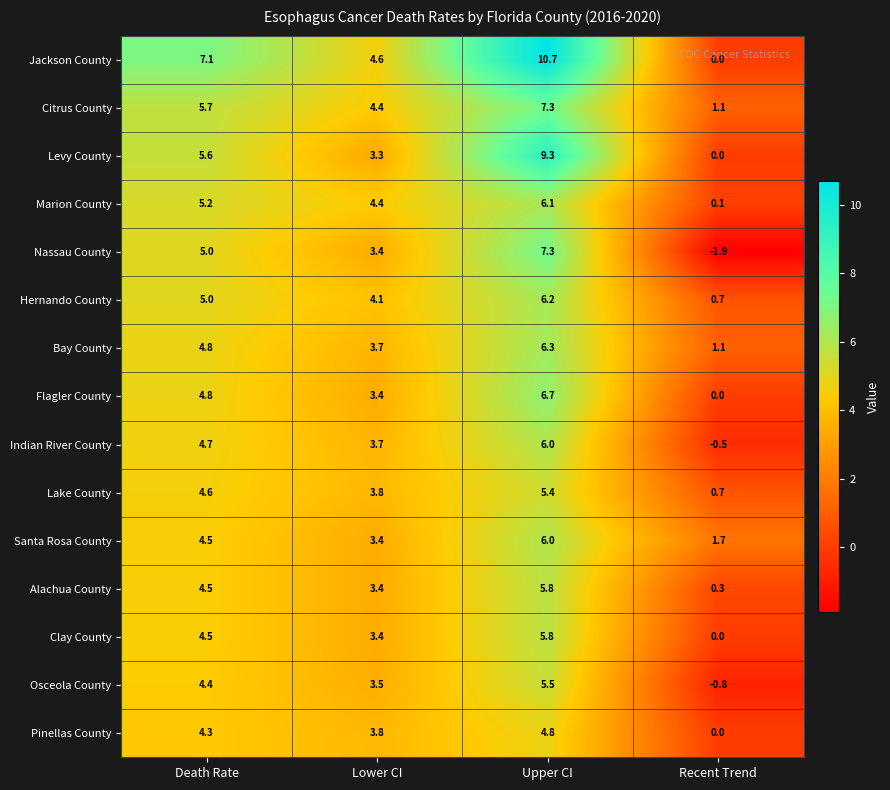

Rank the categories by Nassau County value from lowest to highest.

Recent Trend, Lower CI, Death Rate, Upper CI